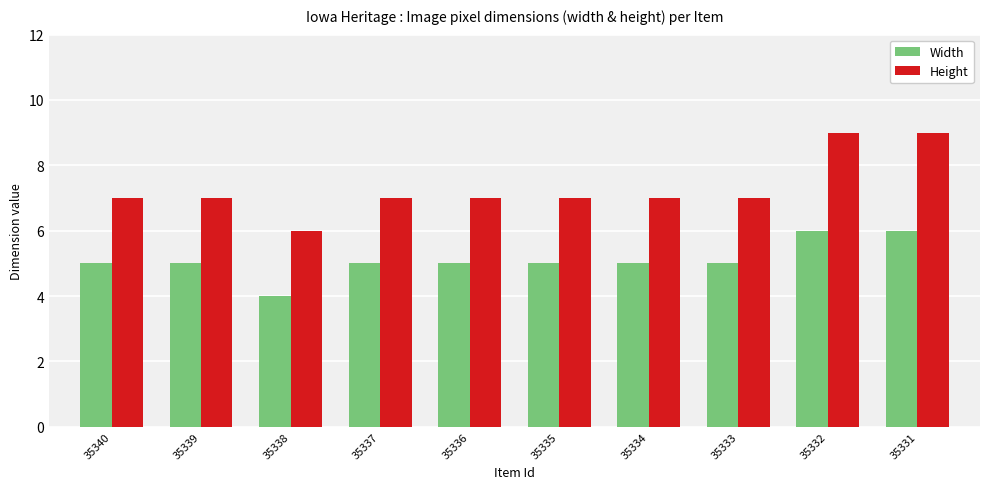

True or false: Width has a value of 9 at 35333.

False